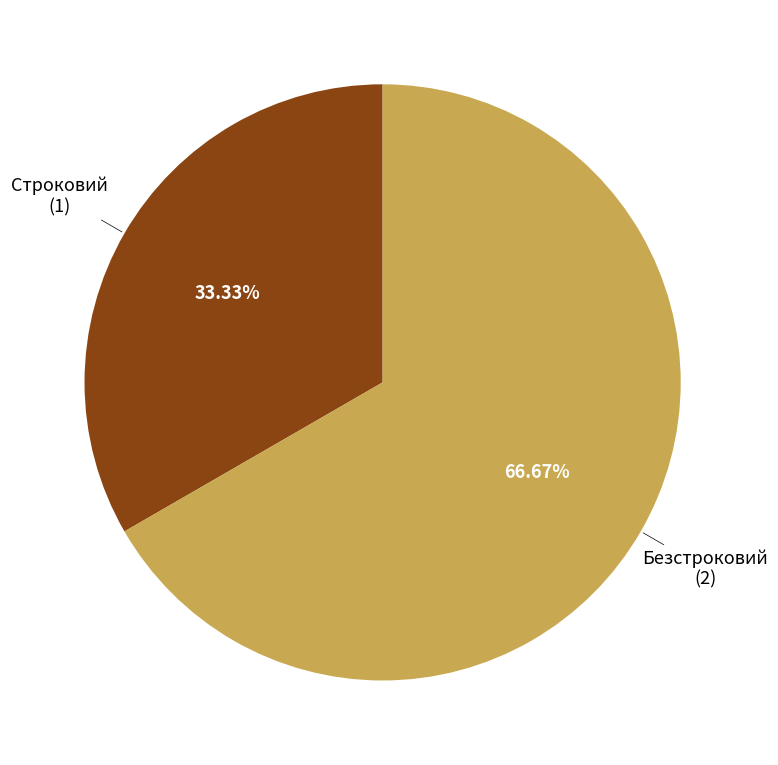

Count the number of slices in the pie.

2